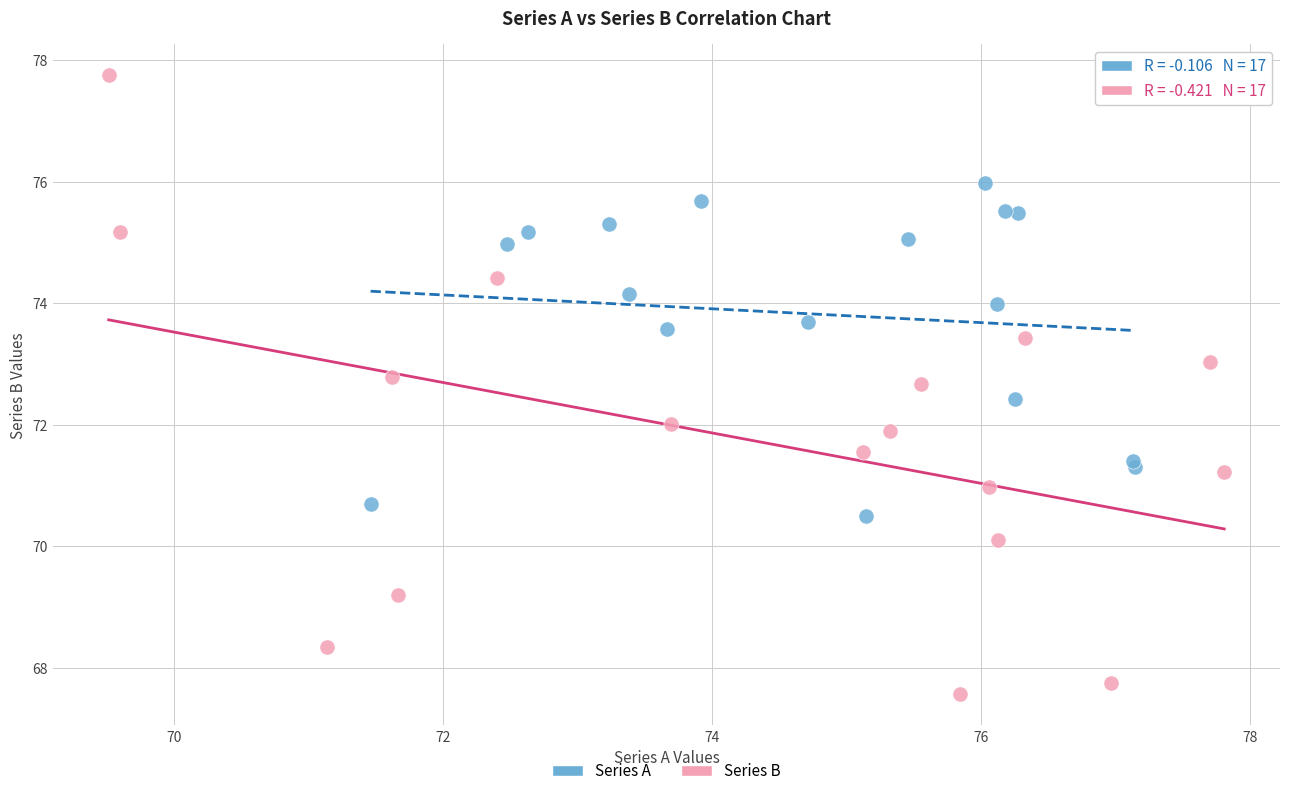

Which series has the largest Y range (max minus min)?

Series B